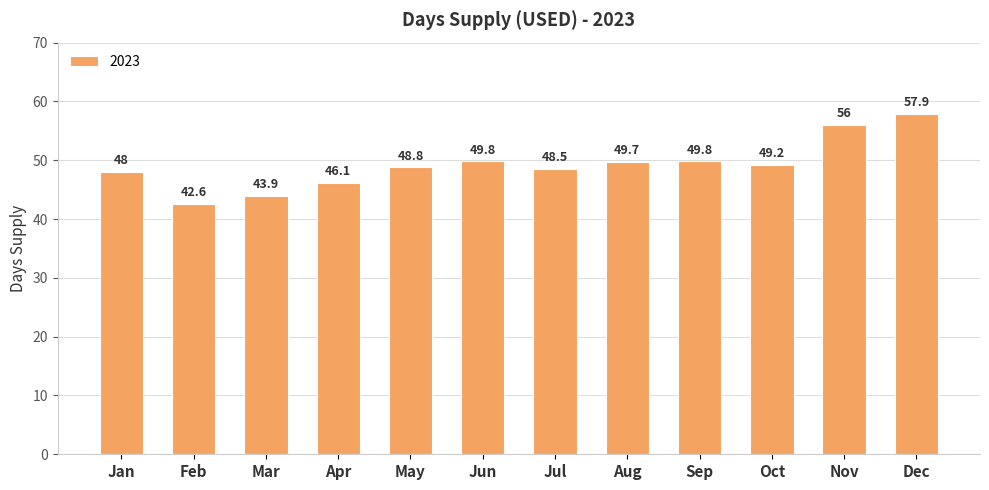

What is the minimum value shown in the chart?

42.6